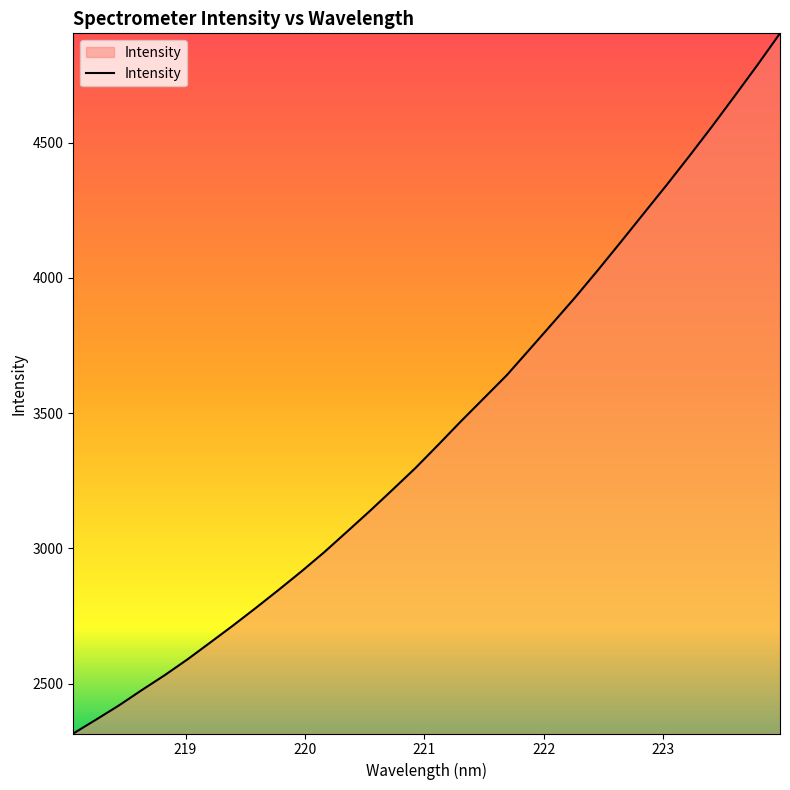

What is the difference between the maximum and minimum values?

2587.9